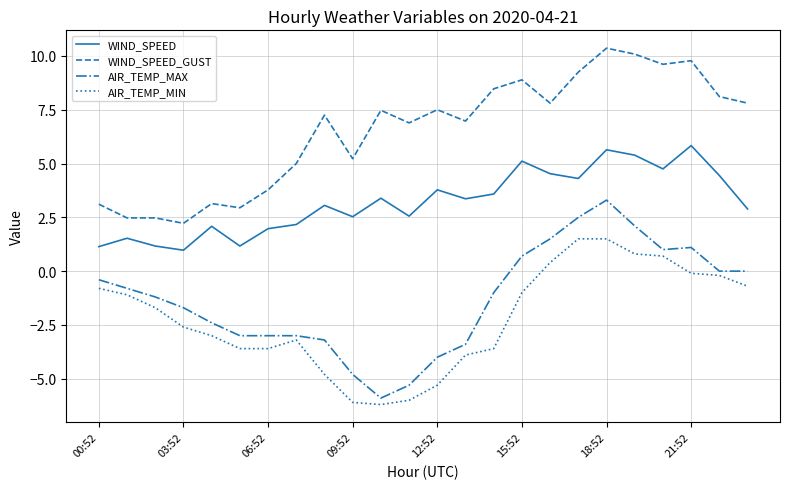

Which series has the widest spread of values?

AIR_TEMP_MAX